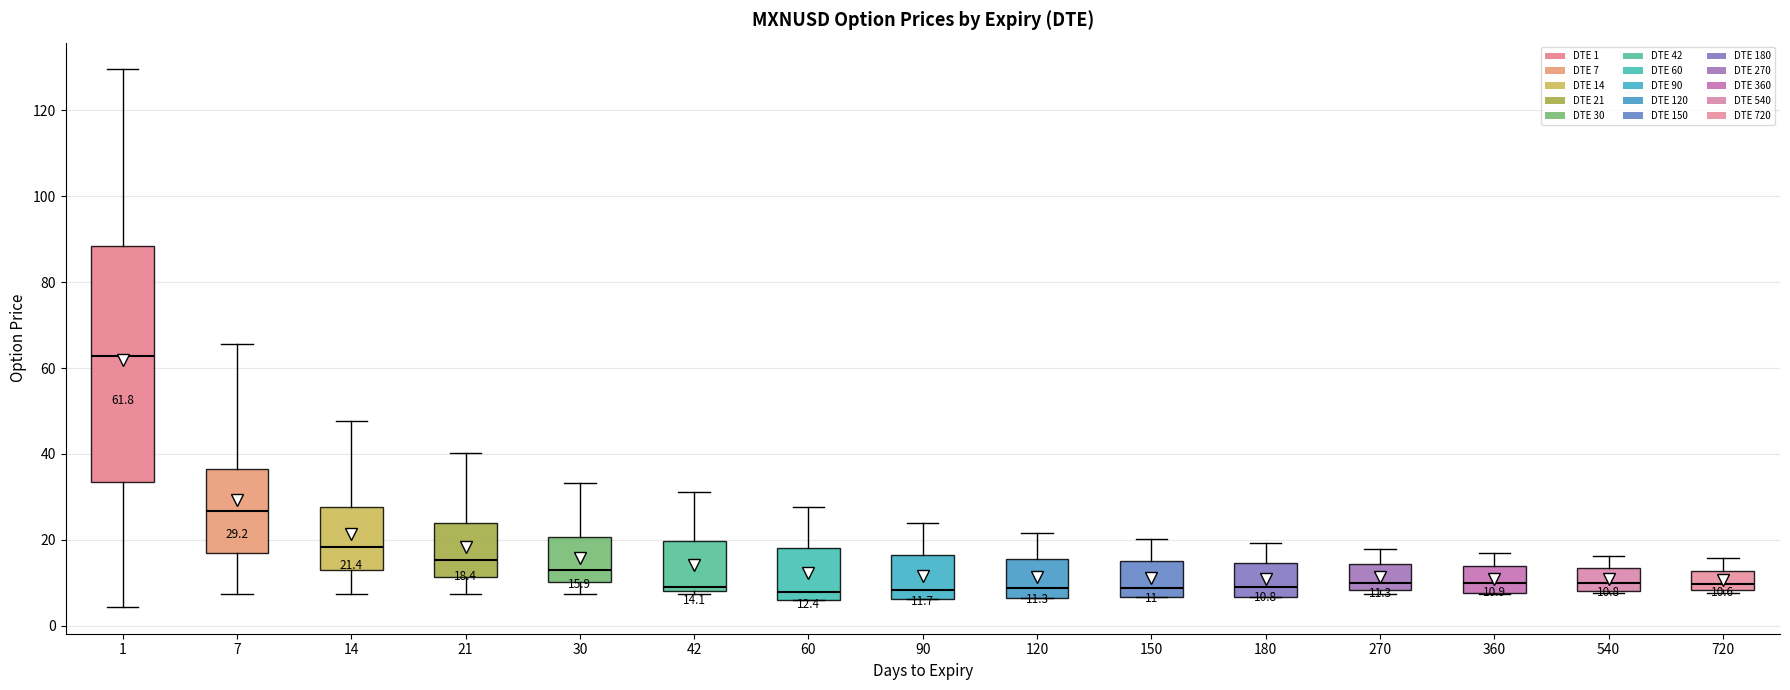

Comparing the boxes themselves (not the whiskers), which one is the tallest?

1